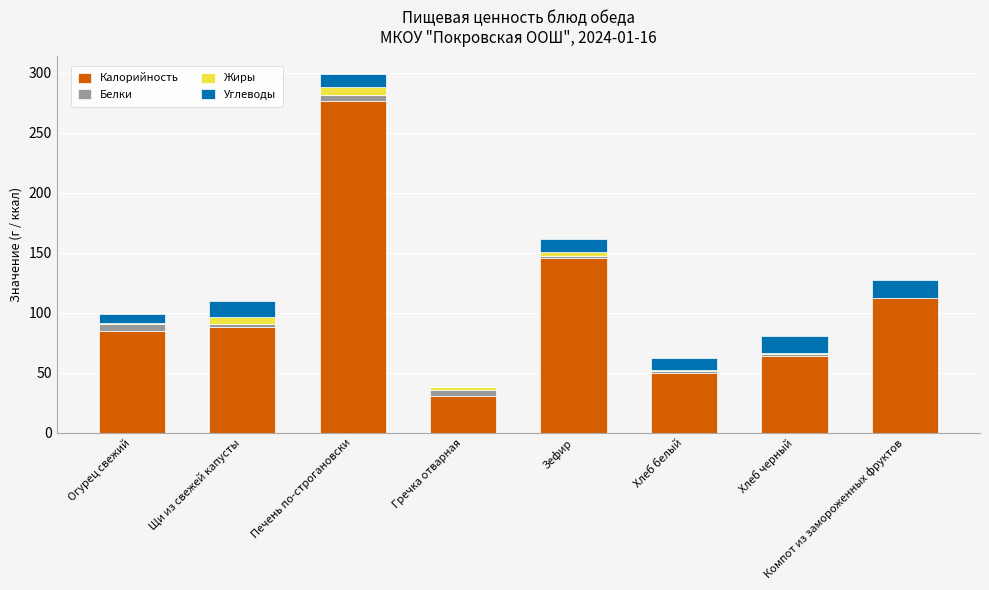

Does the chart contain stacked bars?

Yes